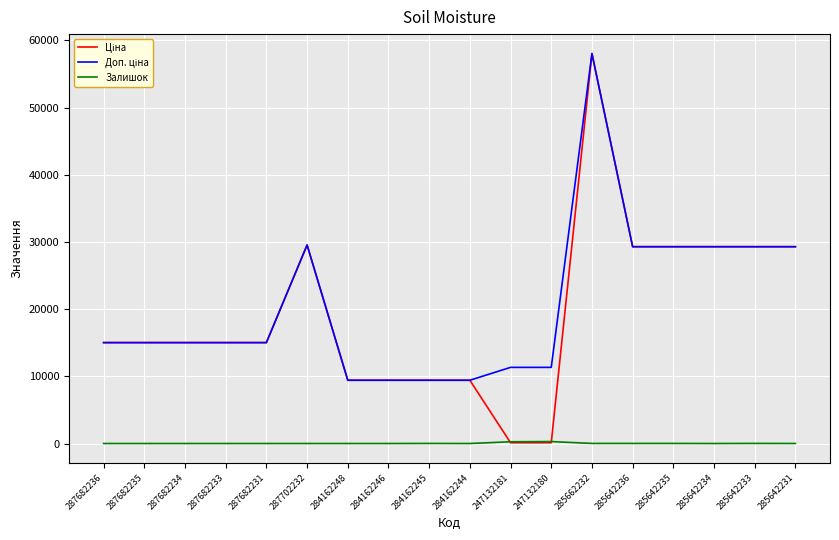

What is the difference between the maximum and minimum values in the Залишок series?

290.0